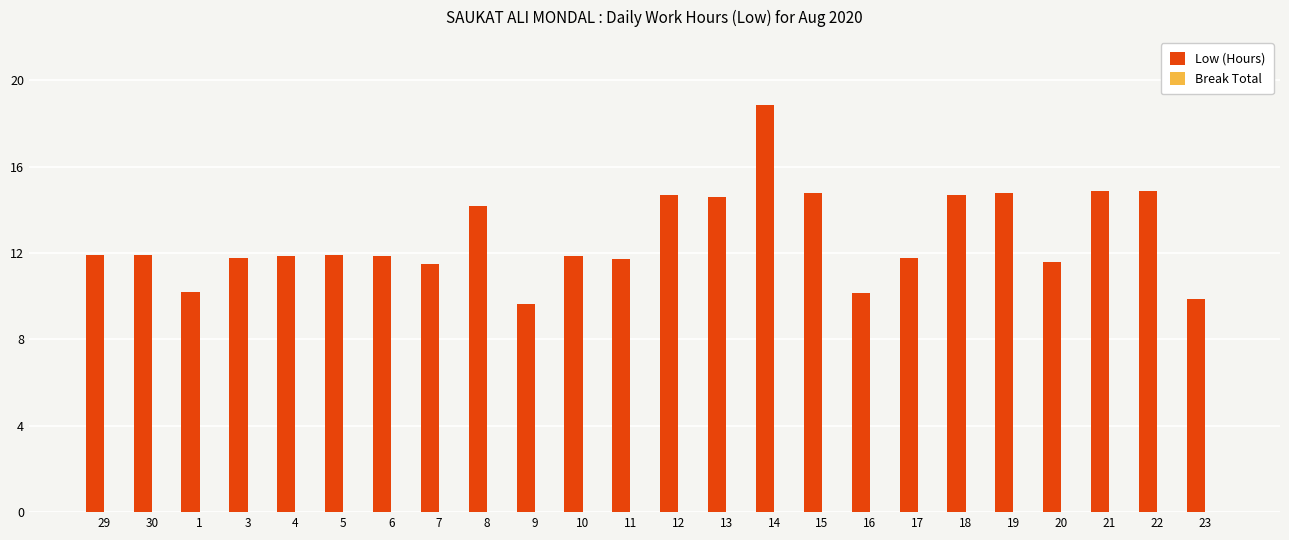

What is the label of the 18th bar from the left?

17